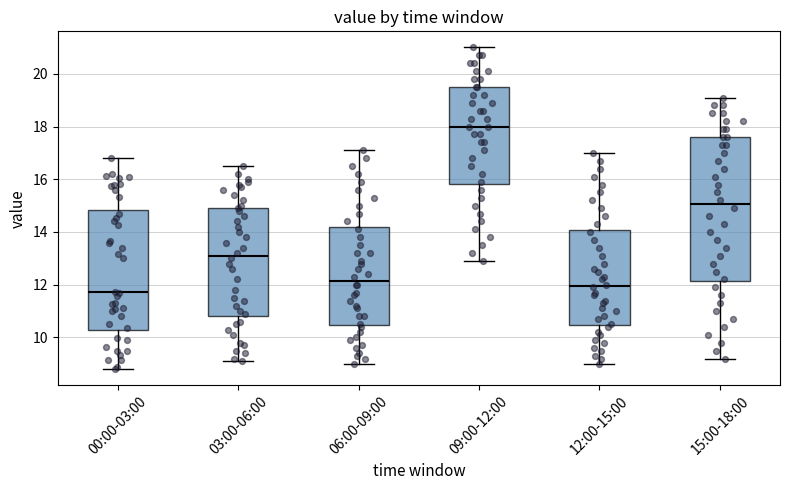

Which box has the lowest median line?

00:00-03:00